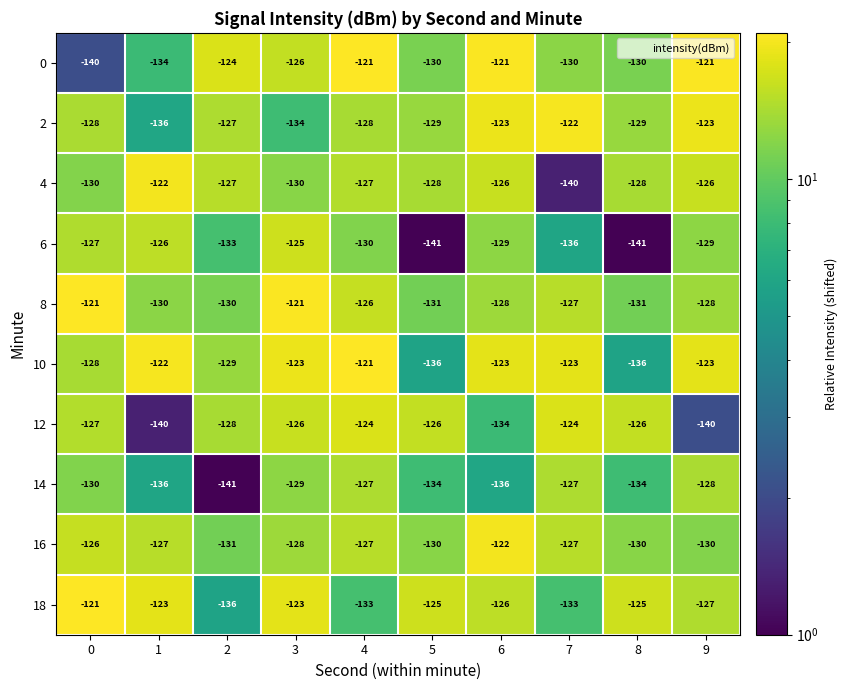

What is the approximate value of 4 at 7, to the nearest 5?

-140